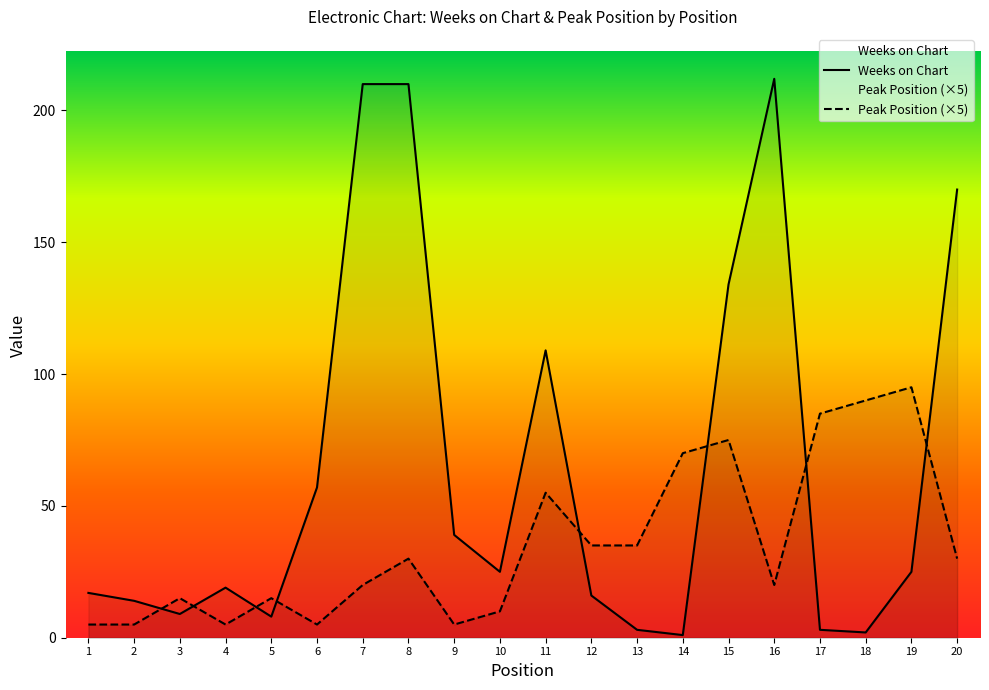

What is the sum of the Peak Position (×5) values at 20 and 16?

50